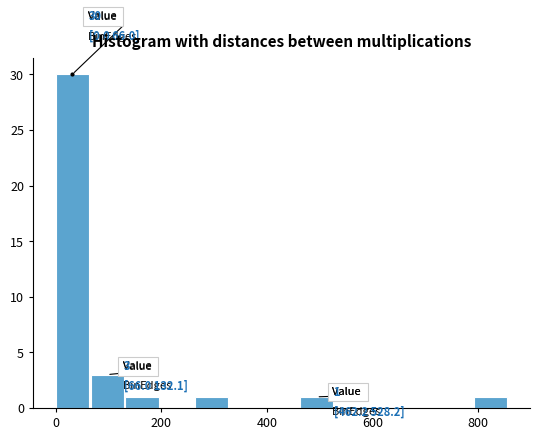

Read against the x-axis, roughly where is the centre of the tallest bar?

40